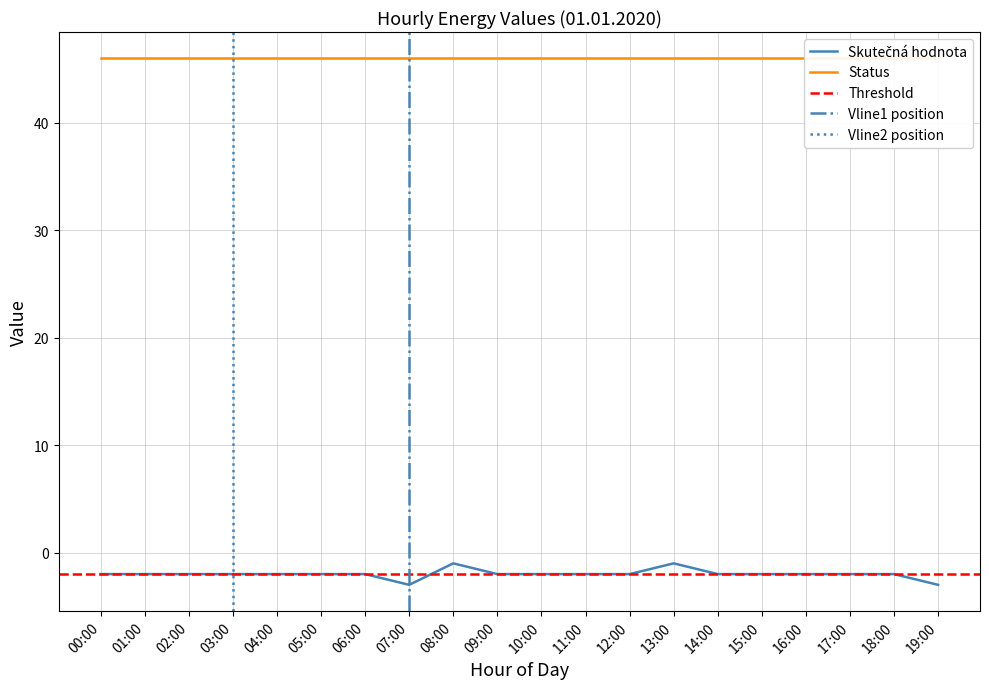

What is the smallest value displayed?

-3